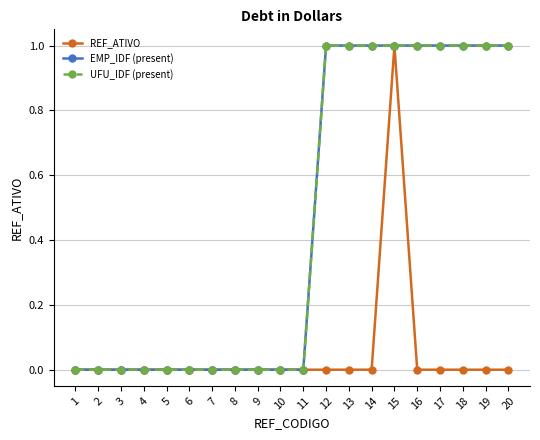

Rank the series at 18 from lowest to highest value.

REF_ATIVO, EMP_IDF (present), UFU_IDF (present)